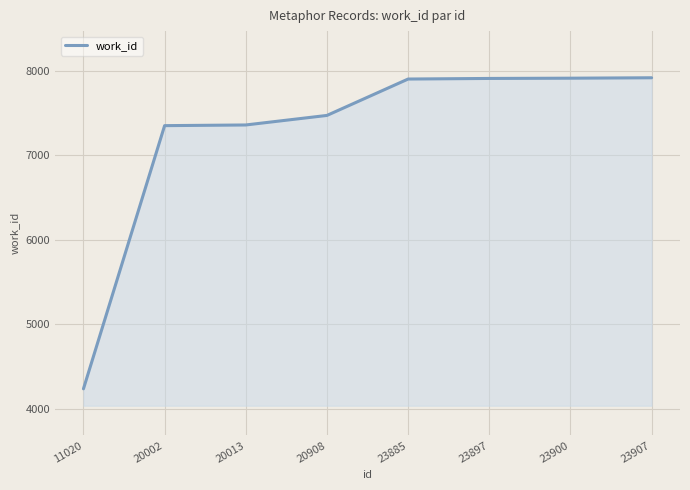

True or false: there are more than 2 points higher than both neighbors.

False